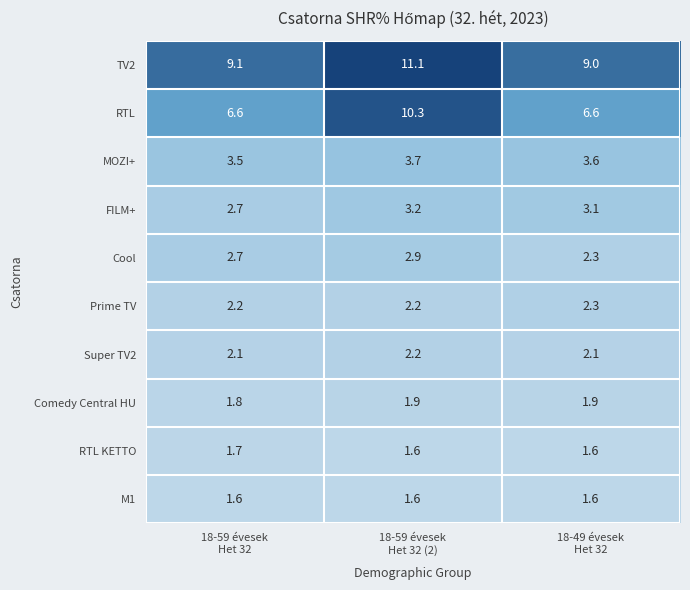

Reading left to right, list all the values displayed in this chart.

TV2: 9.1	11.1	9.0
RTL: 6.6	10.3	6.6
MOZI+: 3.5	3.7	3.6
FILM+: 2.7	3.2	3.1
Cool: 2.7	2.9	2.3
Prime TV: 2.2	2.2	2.3
Super TV2: 2.1	2.2	2.1
Comedy Central HU: 1.8	1.9	1.9
RTL KETTO: 1.7	1.6	1.6
M1: 1.6	1.6	1.6